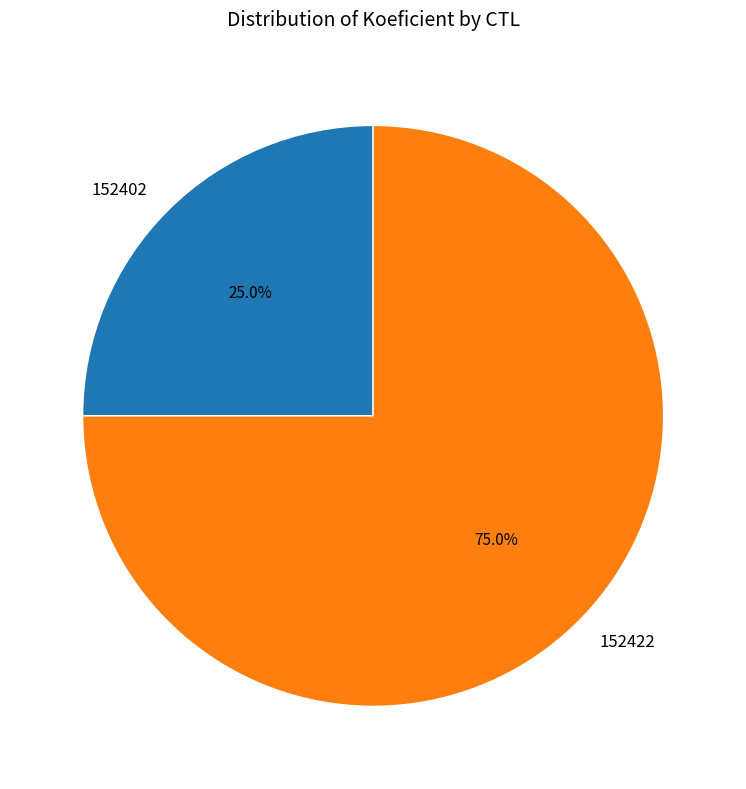

What is the smallest slice in the pie chart?

152402